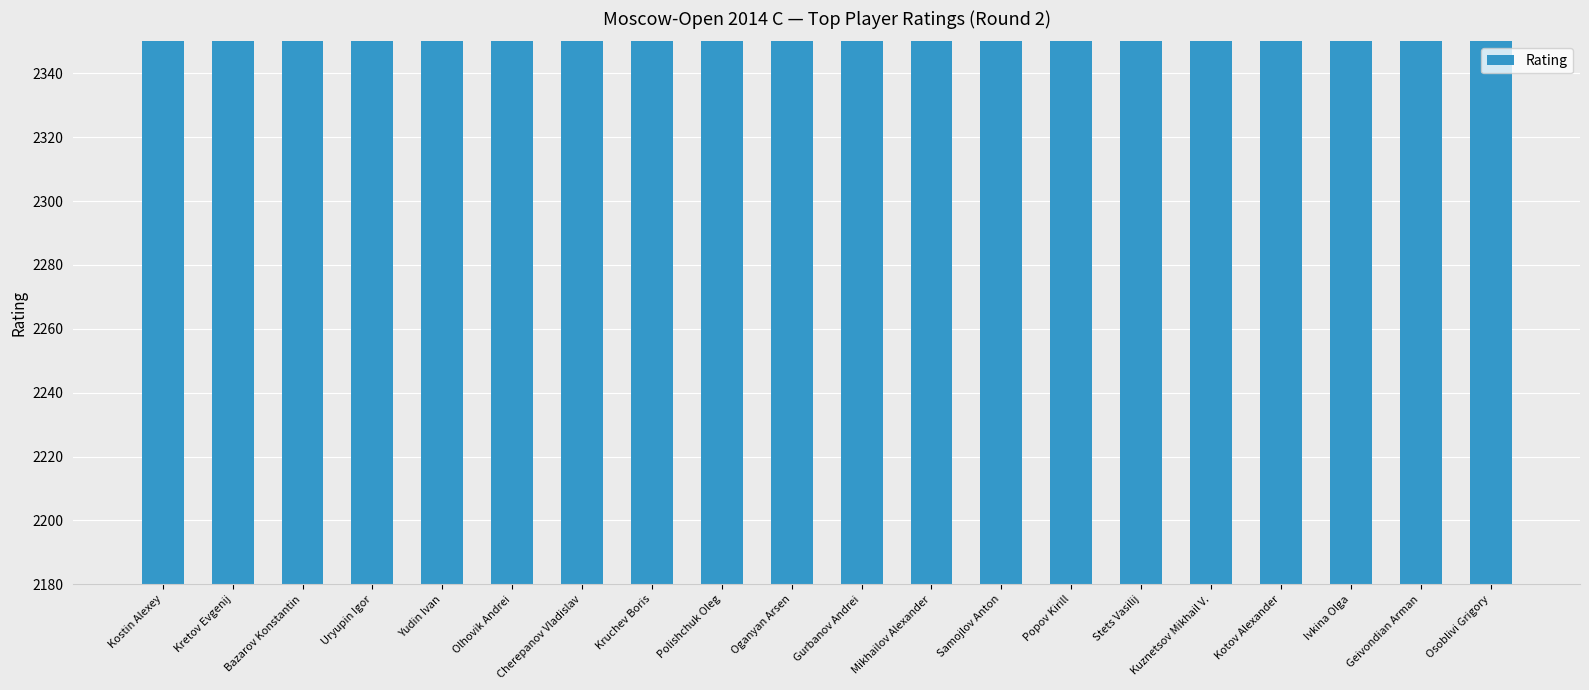

What position from the right is Kretov Evgenij?

19